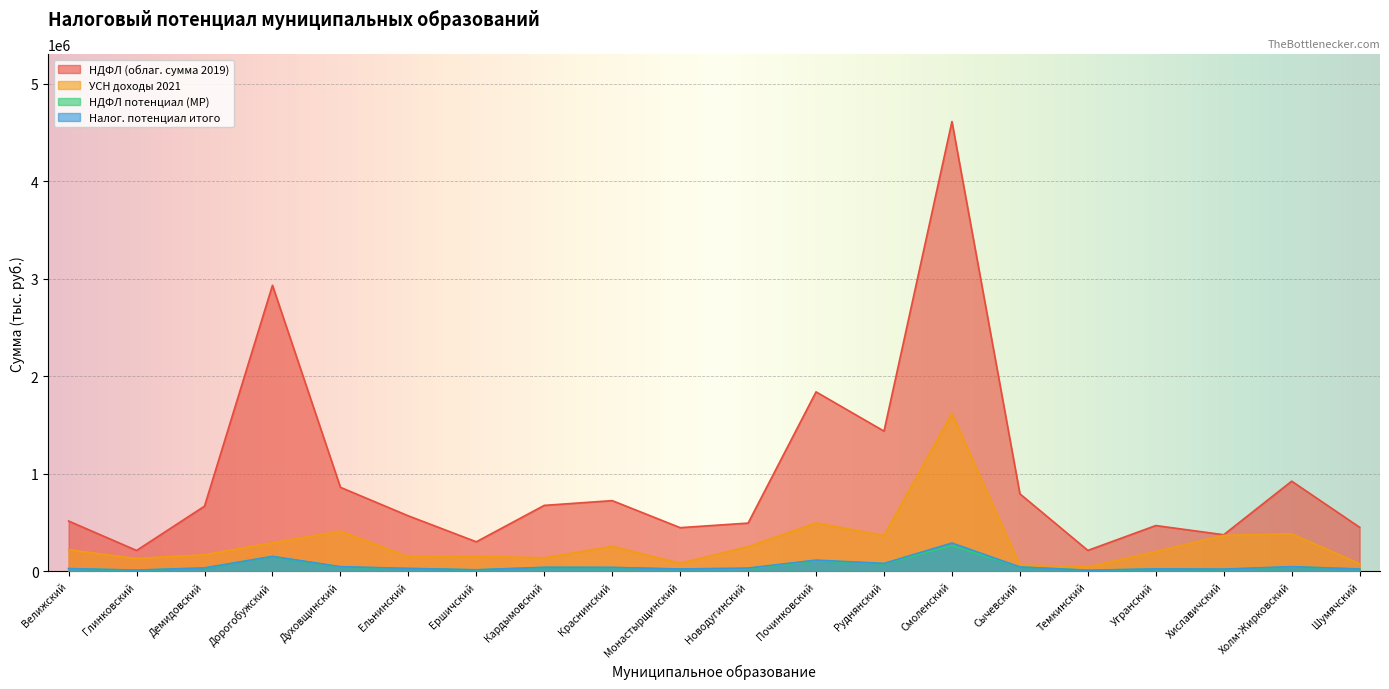

What is the greatest value displayed?

4611208.7